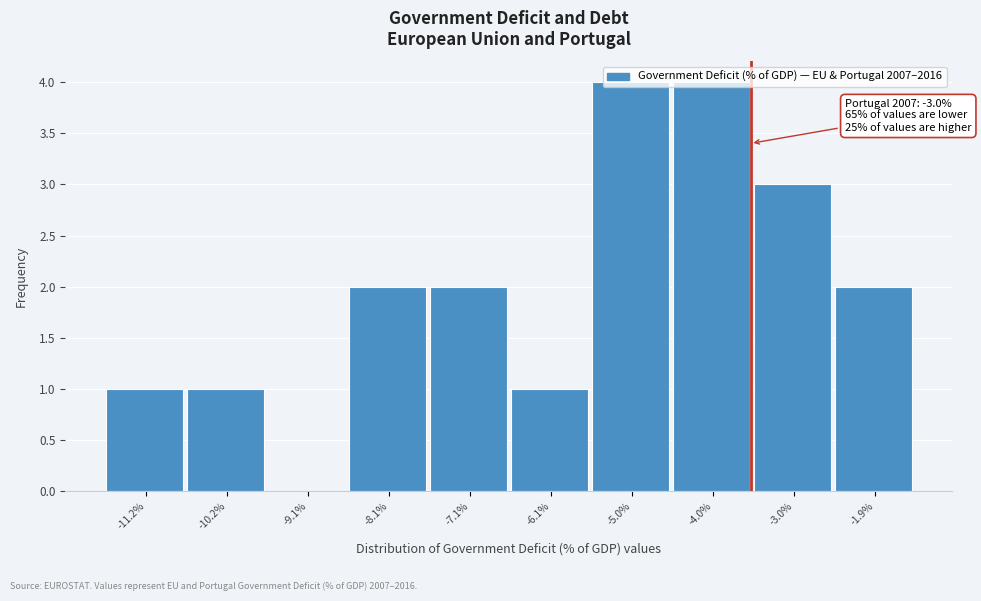

What is the sum of all values?

20